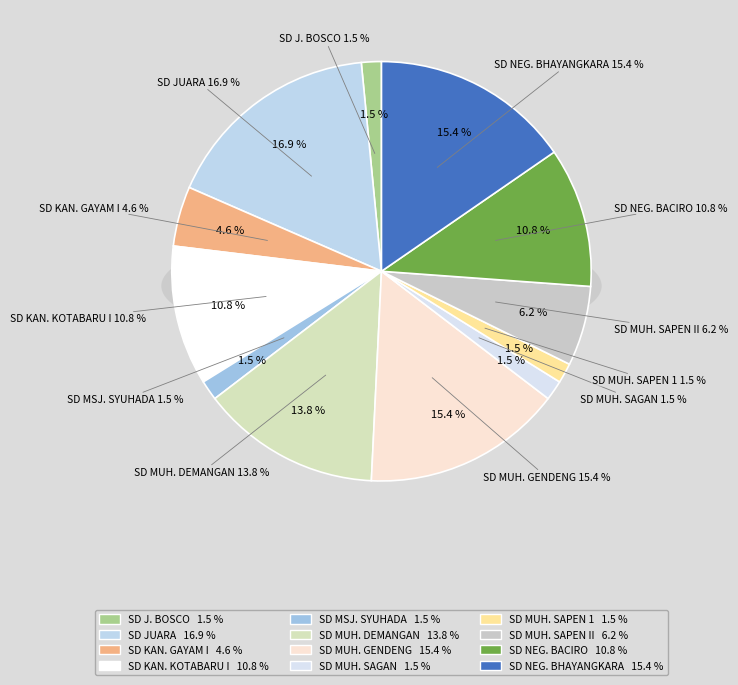

Does any single category account for the majority?

No